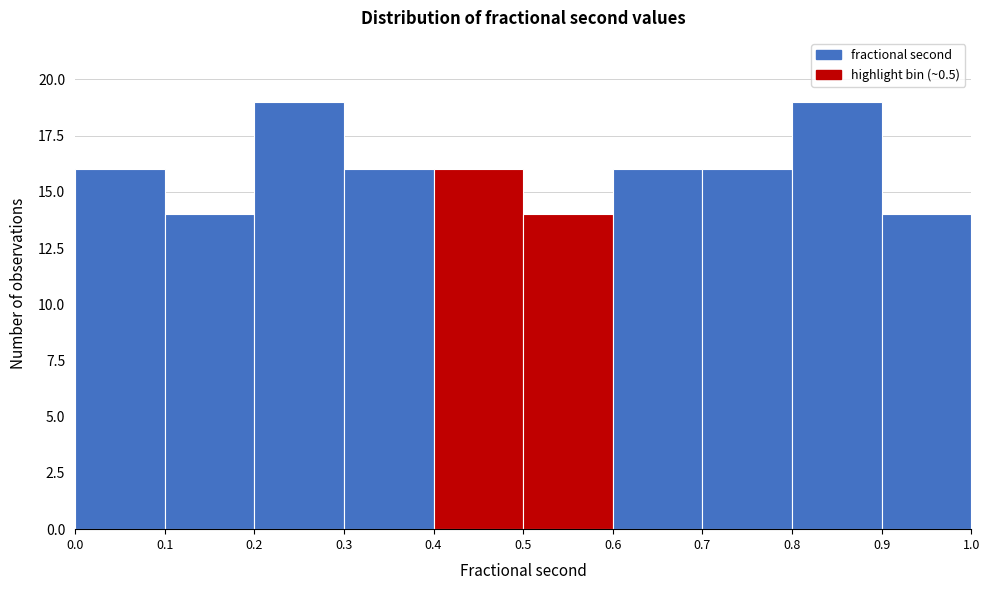

How tall is the bar that spans 0.8 to 0.9 on the x-axis? The values are not printed on the chart, so give them approximately, as read against the axis.

19